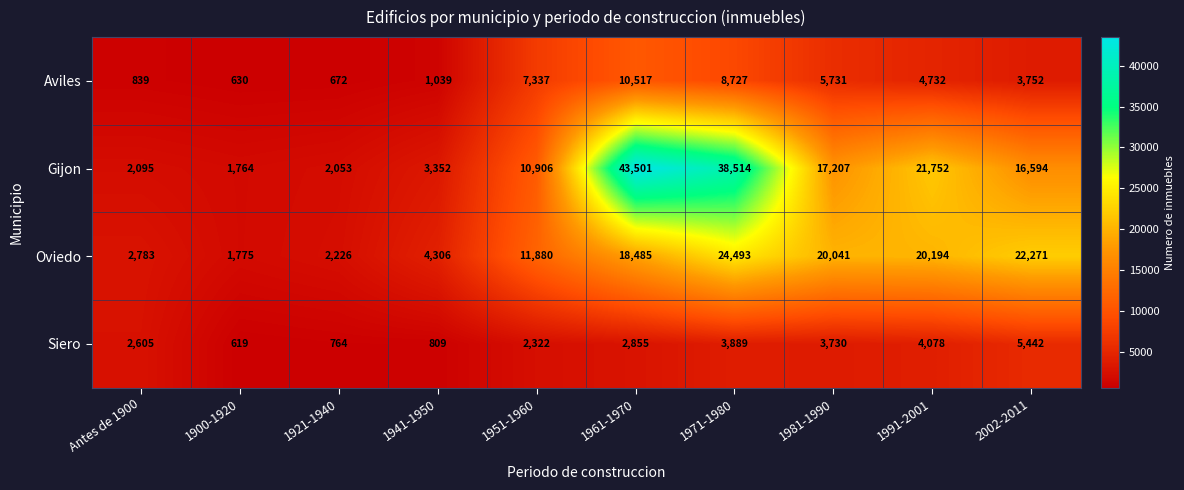

What is the spread (max minus min) of values at 1941-1950?

3497